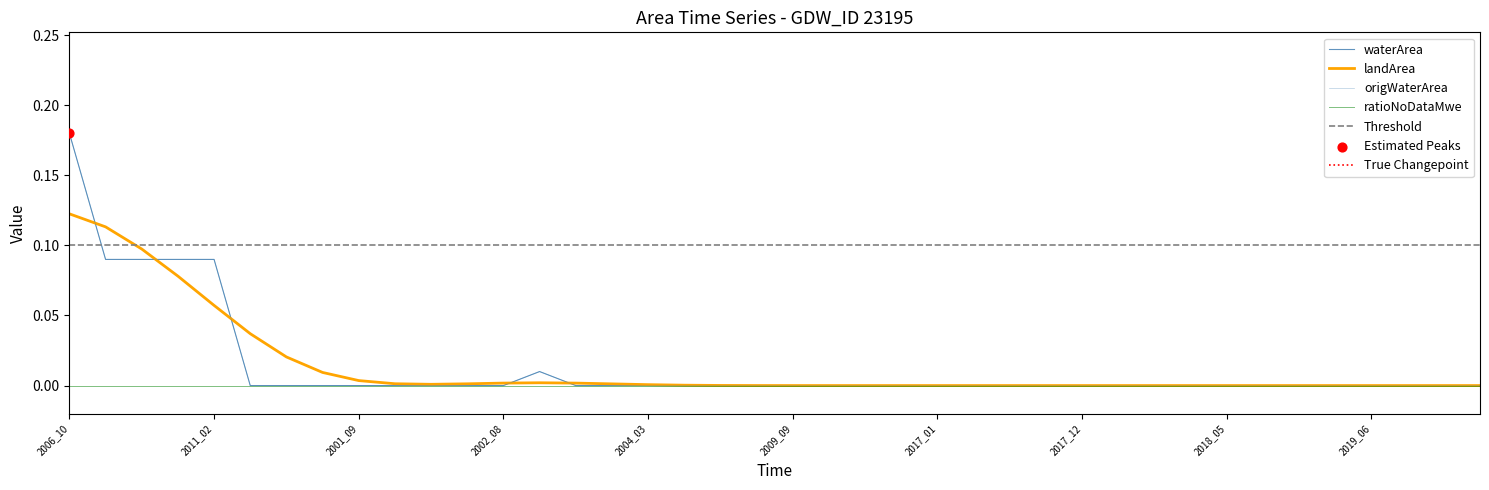

Which series has the widest spread of Y values?

waterArea